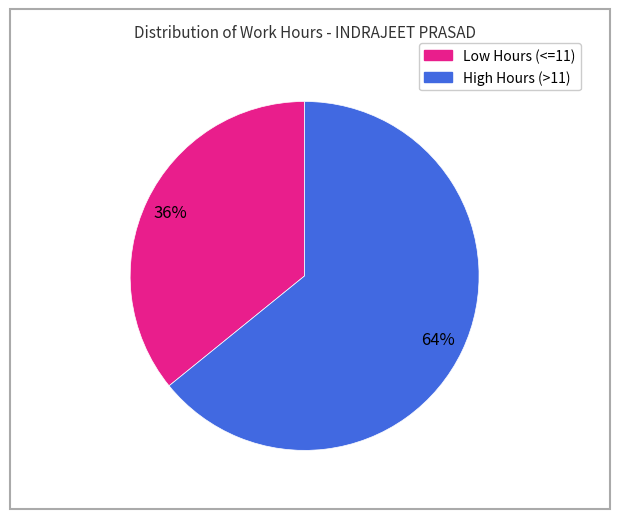

To the nearest percent, what is the average slice percentage?

50%